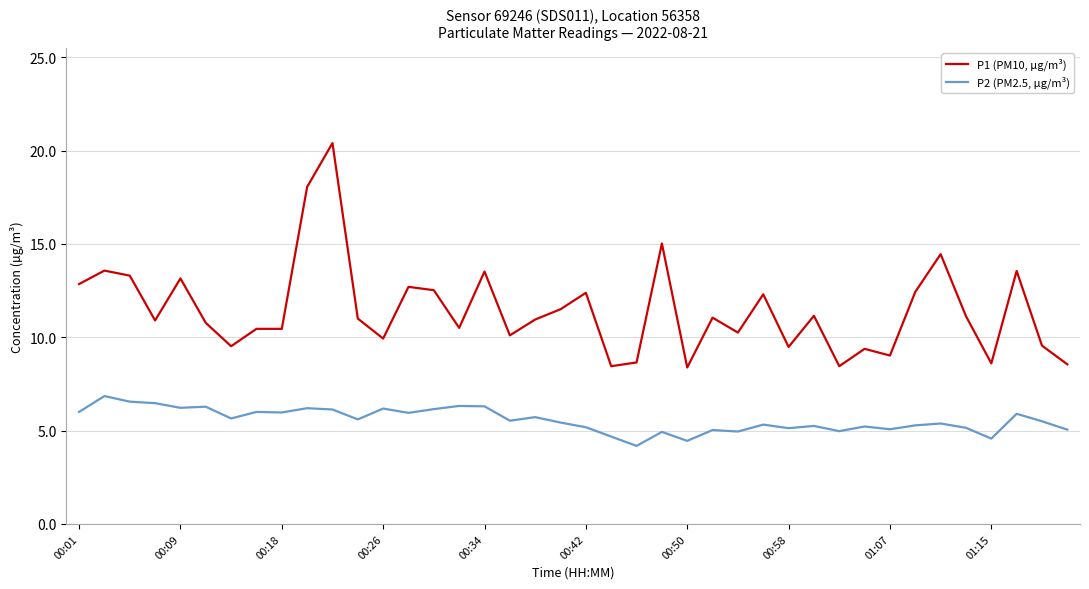

How many lines are shown in the chart?

2